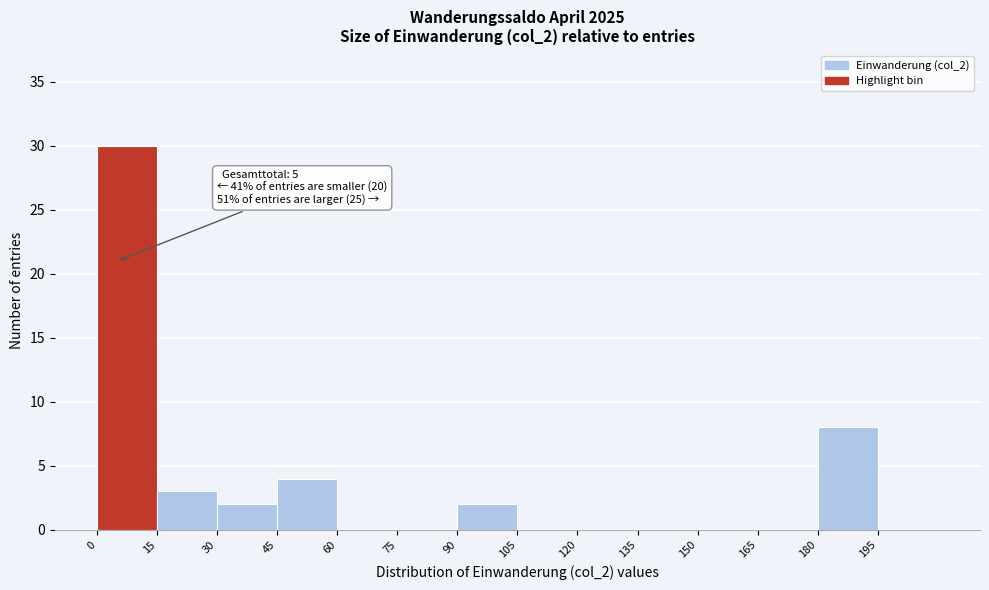

Which range on the x-axis has the tallest bar?

0 to 15